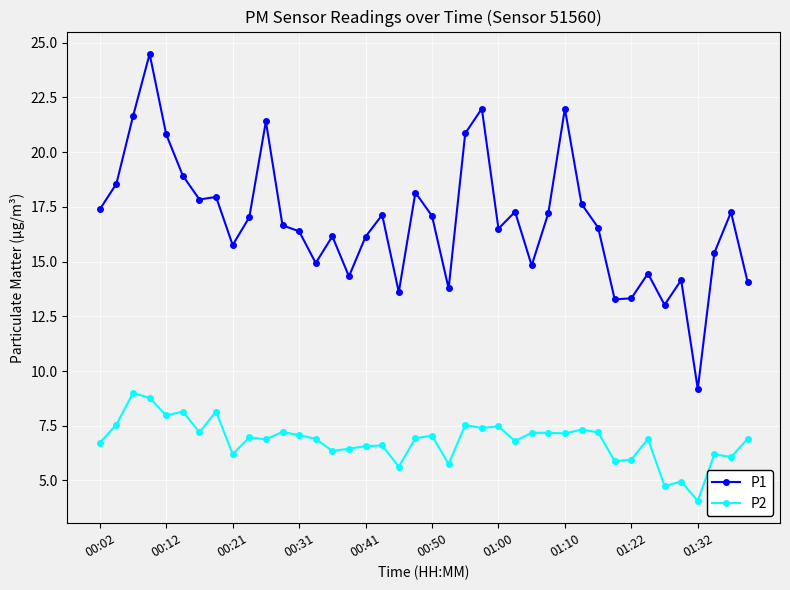

True or false: P2 has more than 1 points higher than both neighbors.

True